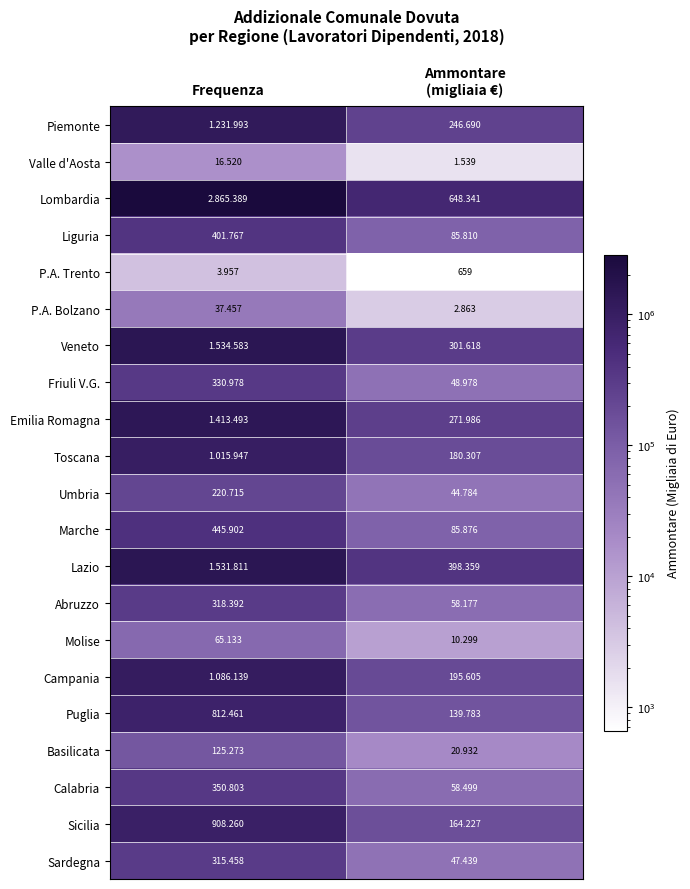

Which category has the lowest value across all series?

Ammontare
(migliaia €)